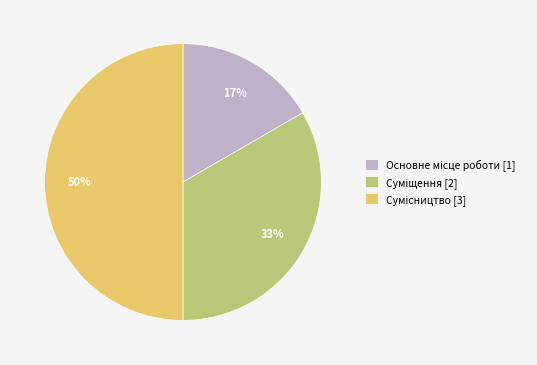

To the nearest percent, what is the difference between the largest and smallest slice percentages?

33%